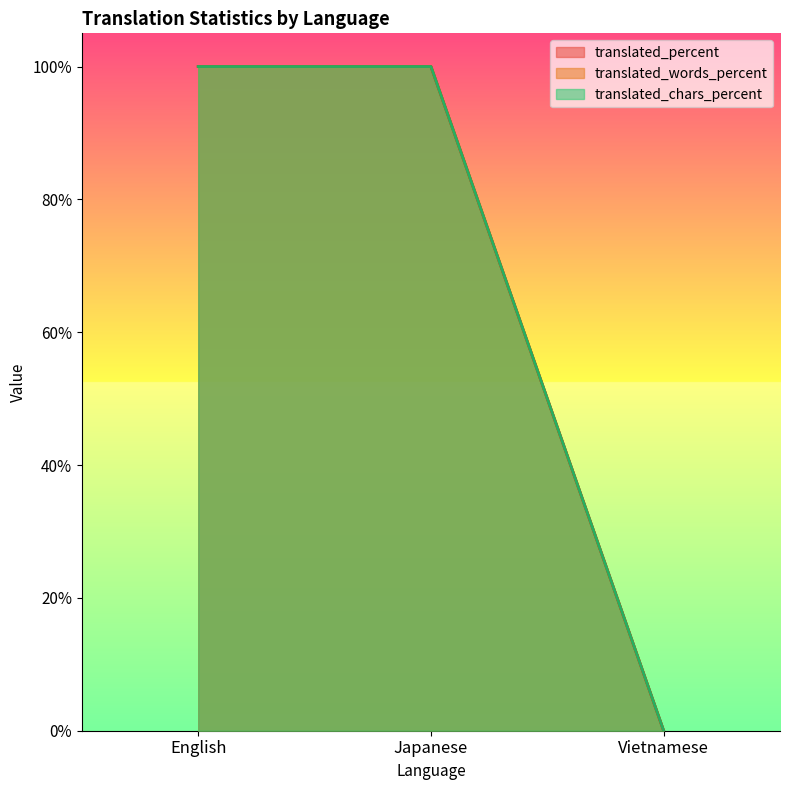

Is the value of translated_percent at English greater than the value of translated_words at English?

No